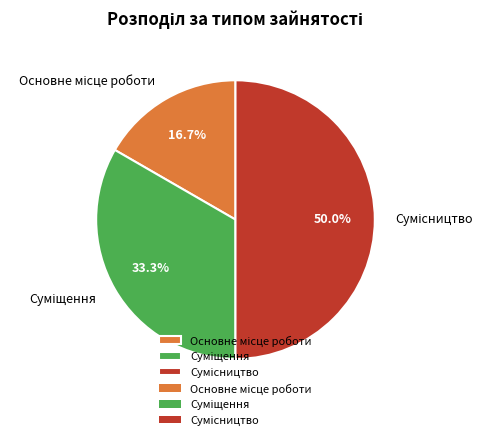

How many slices are in this pie chart?

3